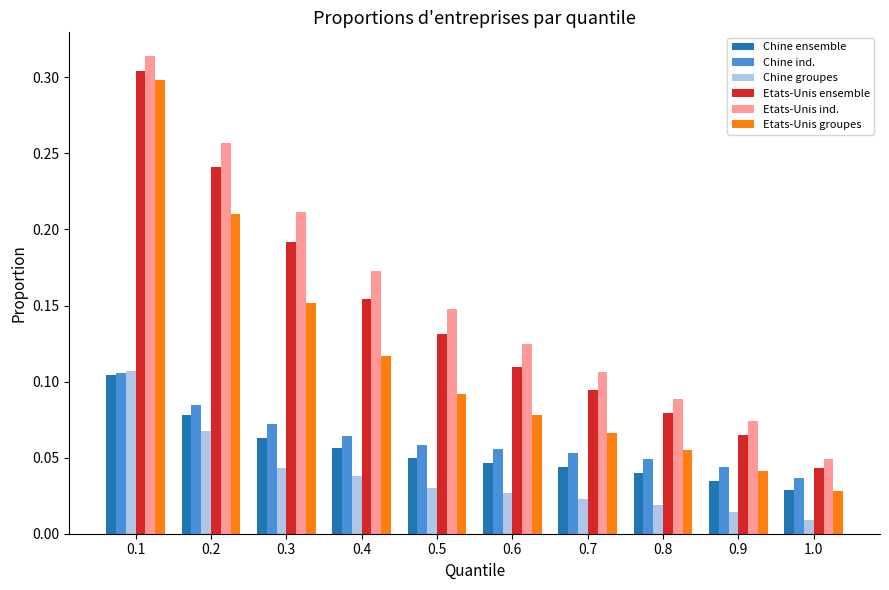

How many data points does each series have?

10